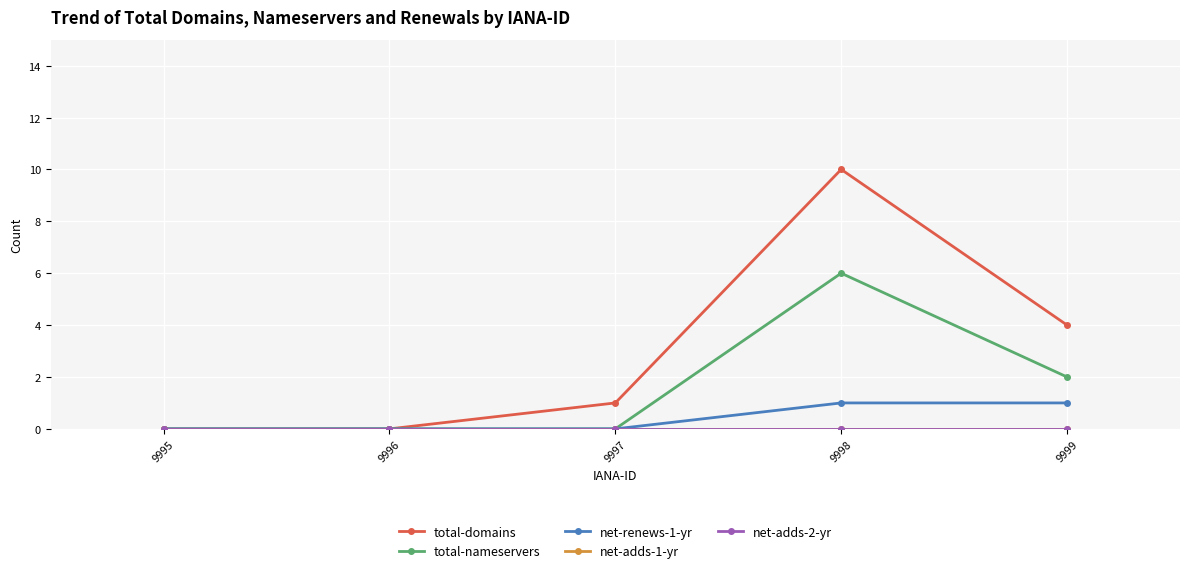

What is the value of the net-renews-1-yr point at the 5th from the left?

1